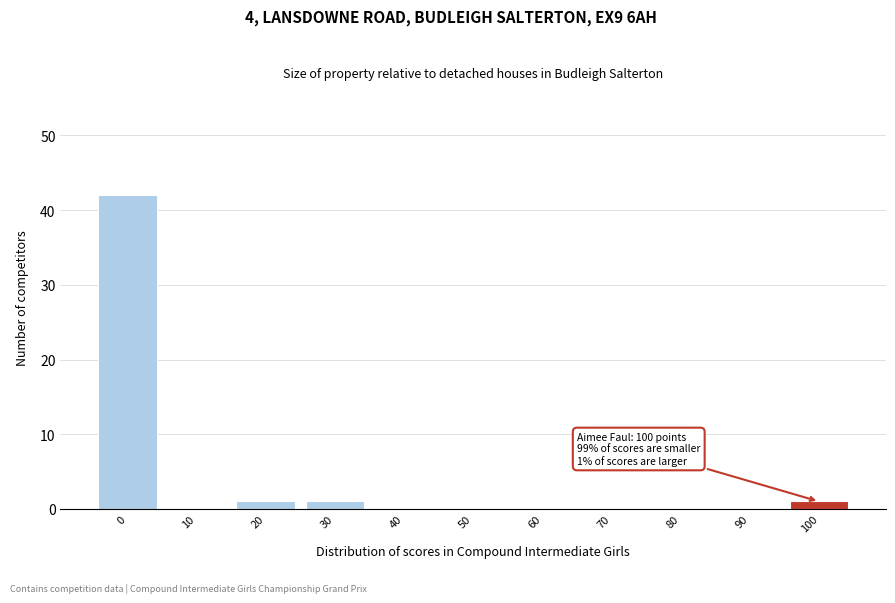

Reading left to right, list all the values displayed in this chart.

0=42	10=0	20=1	30=1	40=0	50=0	60=0	70=0	80=0	90=0	100=1